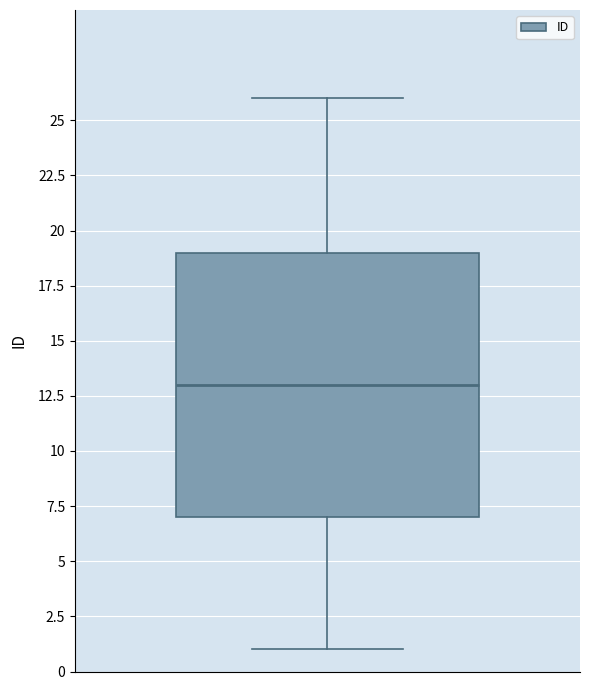

Where is the lower edge of the box on the y-axis? The values are not printed on the chart, so give them approximately, as read against the axis.

7